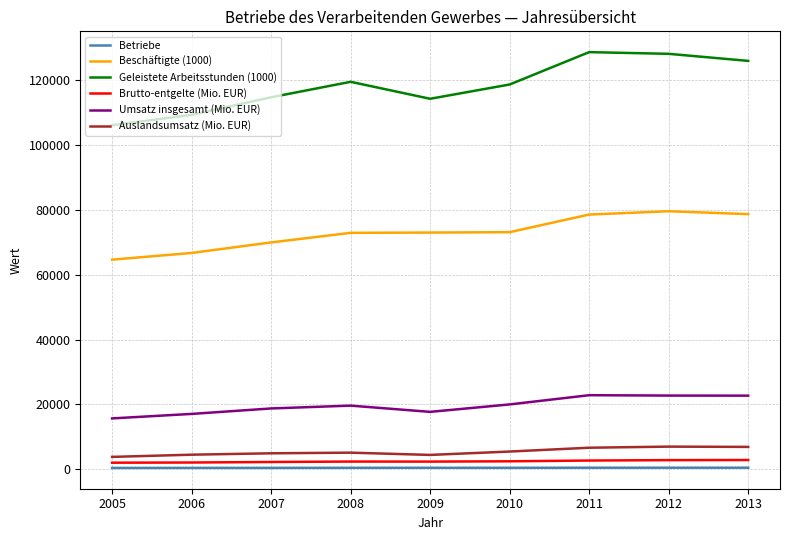

At how many categories does at least one series exceed 92186?

9